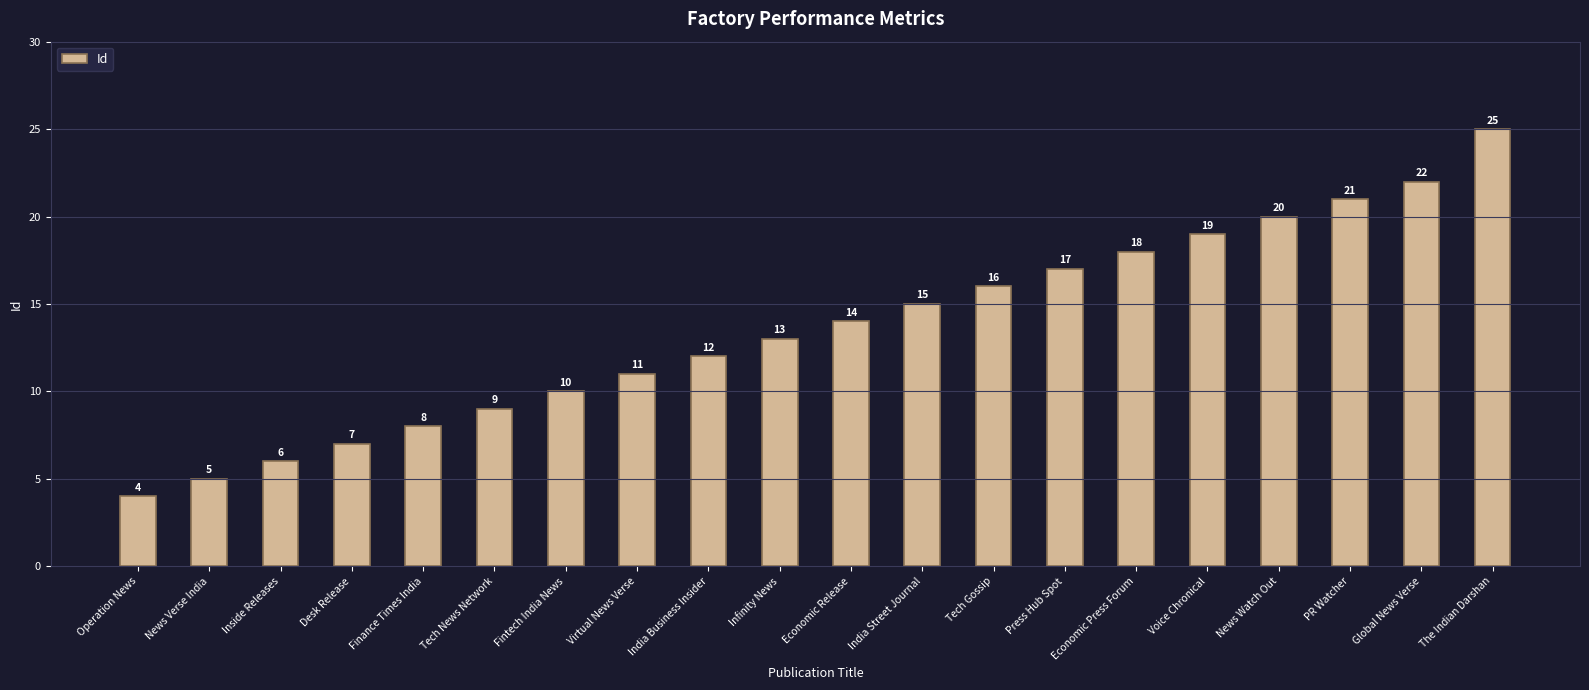

Reading left to right, extract all data points from this chart.

Operation News=4	News Verse India=5	Inside Releases=6	Desk Release=7	Finance Times India=8	Tech News Network=9	Fintech India News=10	Virtual News Verse=11	India Business Insider=12	Infinity News=13	Economic Release=14	India Street Journal=15	Tech Gossip=16	Press Hub Spot=17	Economic Press Forum=18	Voice Chronical=19	News Watch Out=20	PR Watcher=21	Global News Verse=22	The Indian Darshan=25